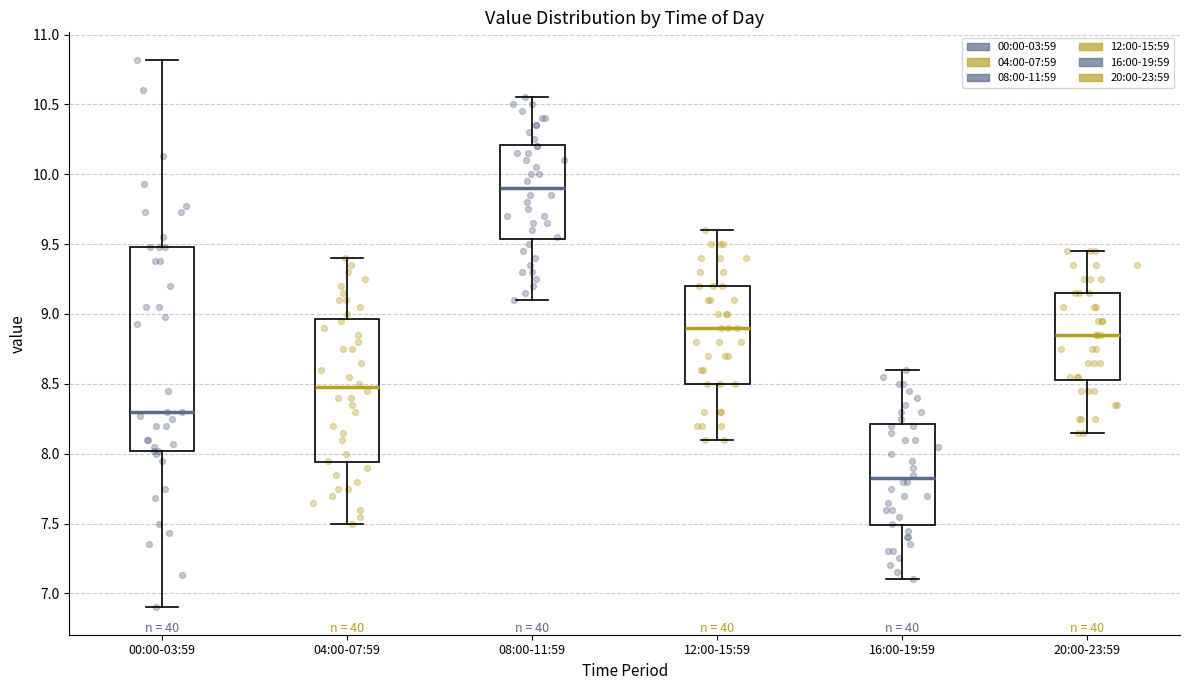

Reading left to right, transcribe this box plot: for each box, give where its median line is, the range the box spans, and where its two whiskers end, as read against the y-axis. The values are not printed on the chart, so give them approximately, as read against the axis.

00:00-03:59: median 8.30, box 8.00 to 9.50, whiskers 6.90 to 10.80
04:00-07:59: median 8.50, box 7.95 to 8.95, whiskers 7.50 to 9.40
08:00-11:59: median 9.90, box 9.55 to 10.20, whiskers 9.10 to 10.55
12:00-15:59: median 8.90, box 8.50 to 9.20, whiskers 8.10 to 9.60
16:00-19:59: median 7.85, box 7.50 to 8.20, whiskers 7.10 to 8.60
20:00-23:59: median 8.85, box 8.55 to 9.15, whiskers 8.15 to 9.45